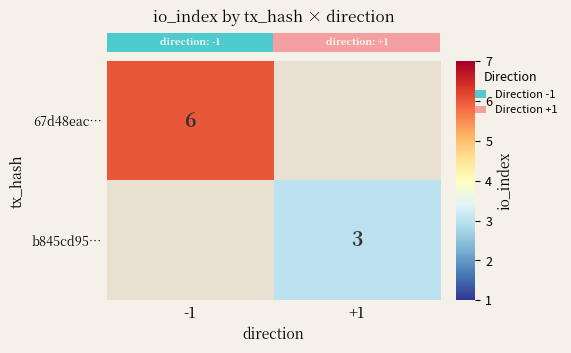

Which category has the lowest value across all series?

+1